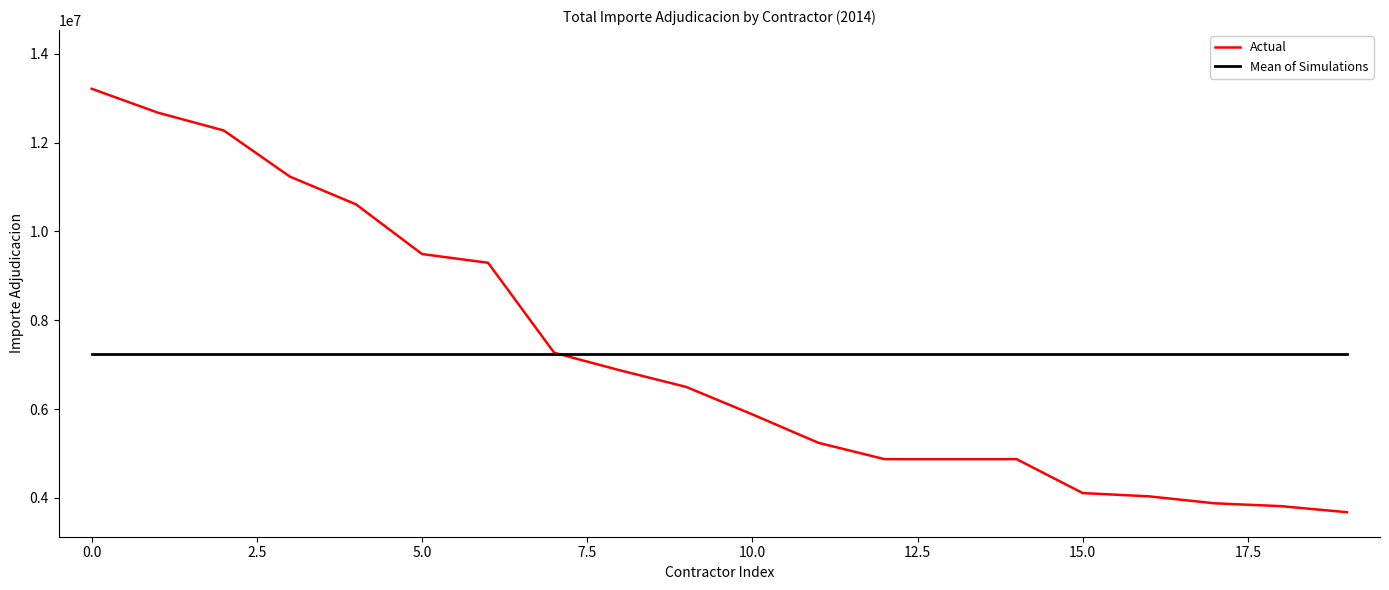

What is the highest value of the Mean of Simulations series?

7234737.7